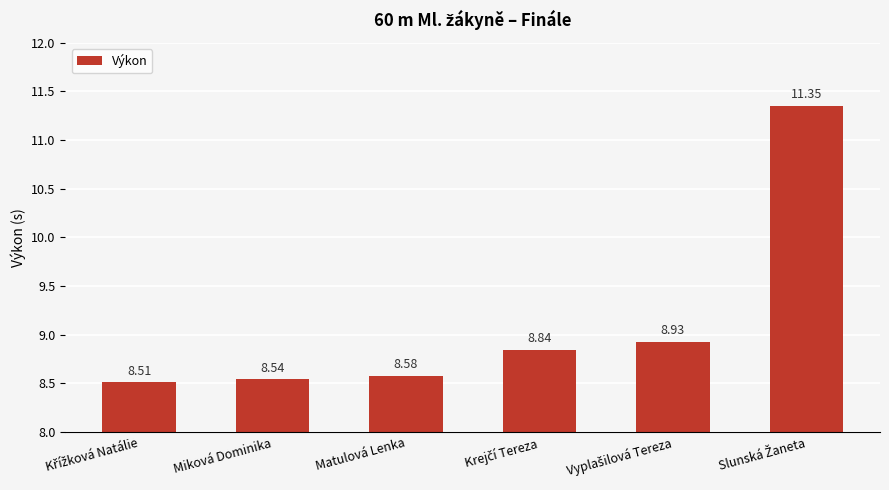

What is the average value?

9.1